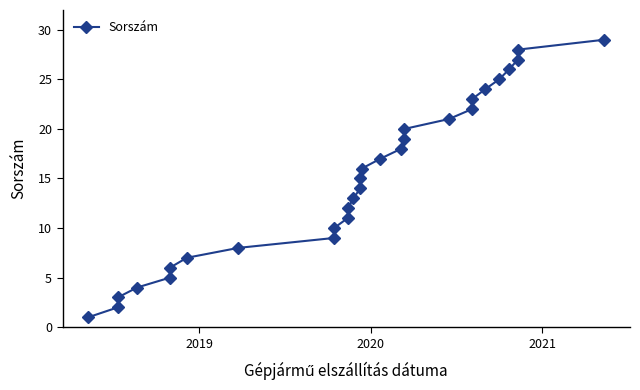

Reading left to right, extract all data points from this chart.

1	2	3	4	5	6	7	8	9	10	11	12	13	14	15	16	17	18	19	20	21	22	23	24	25	26	27	28	29